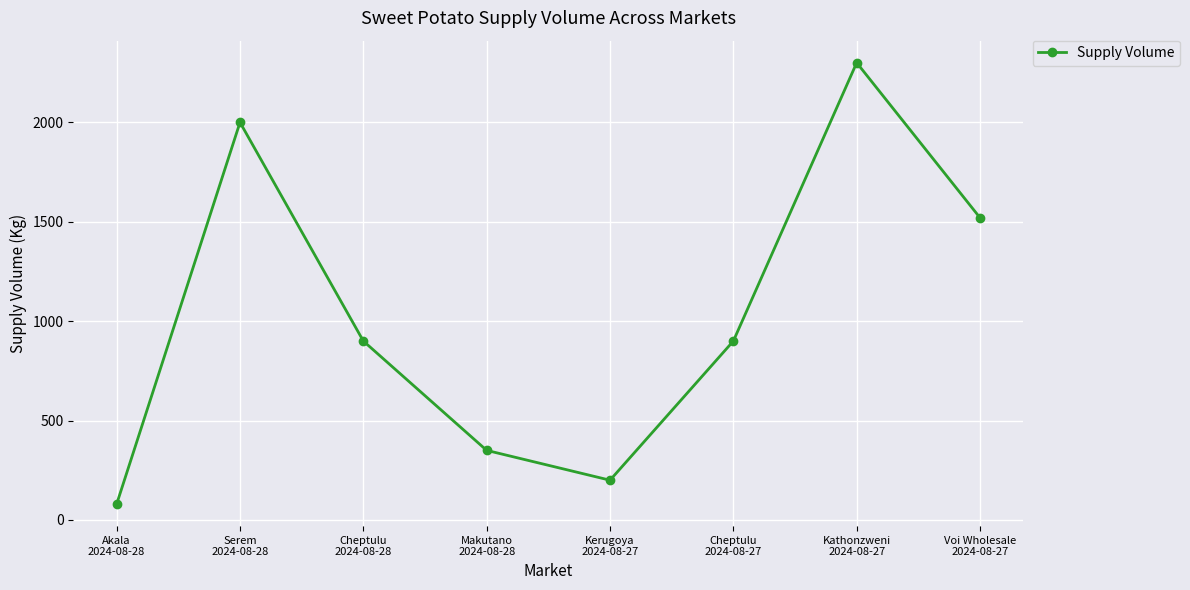

How many lines are shown in the chart?

1